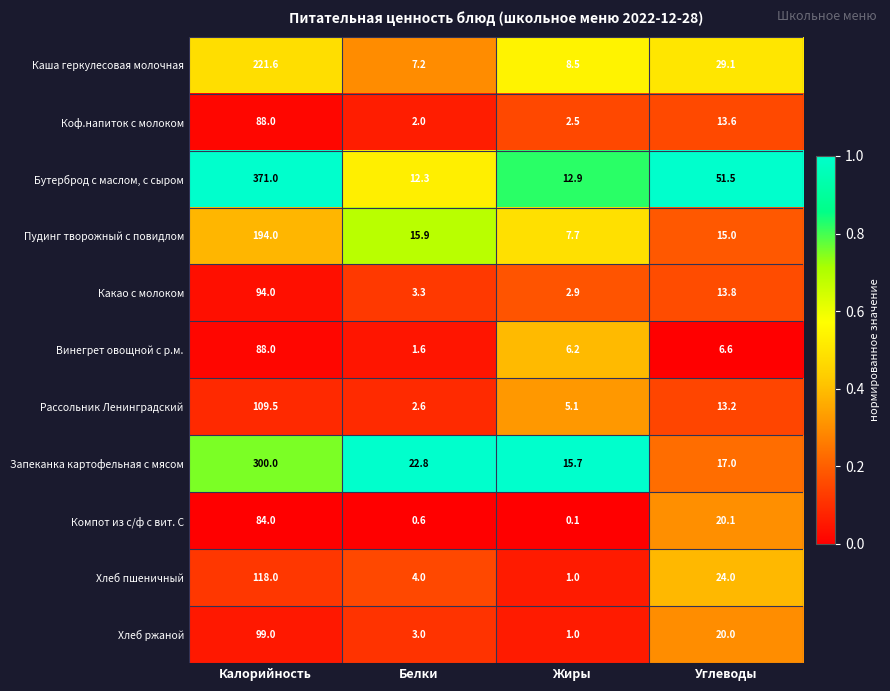

Which series has the widest spread of values?

Бутерброд с маслом, с сыром